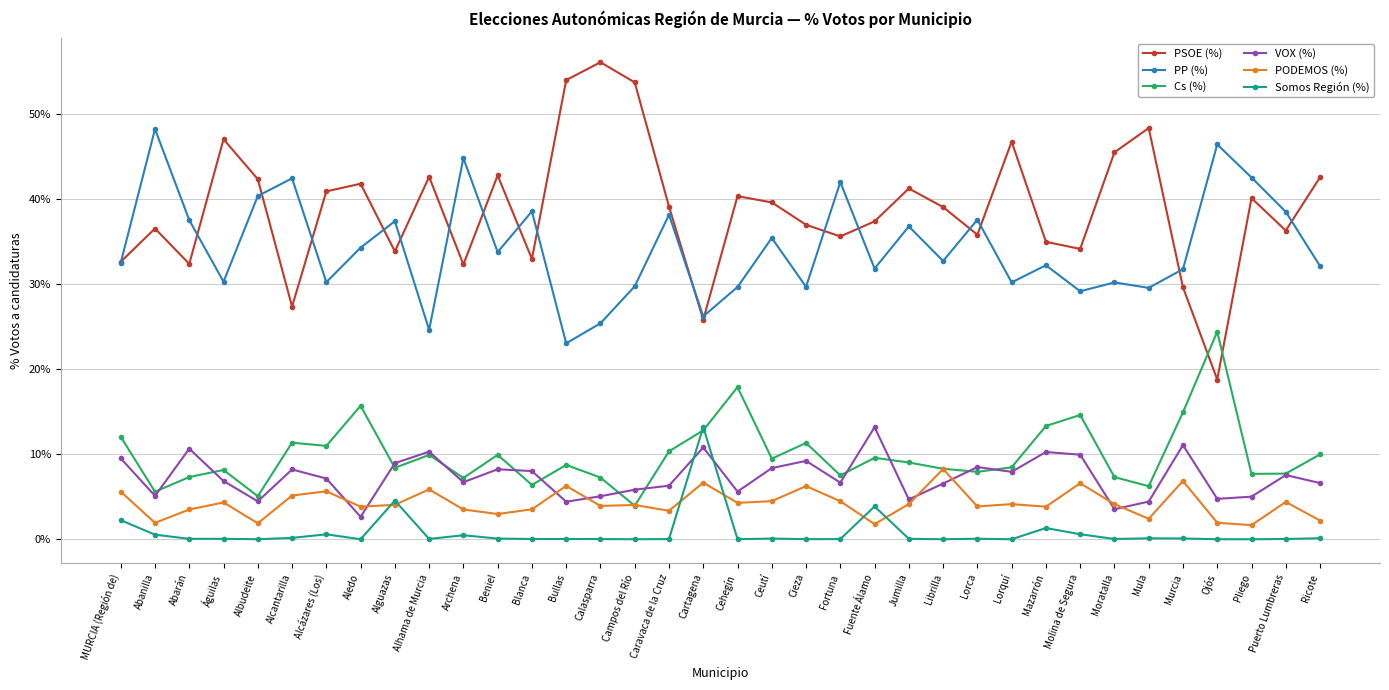

True or false: PSOE (%) has more than 0 points higher than both neighbors.

True